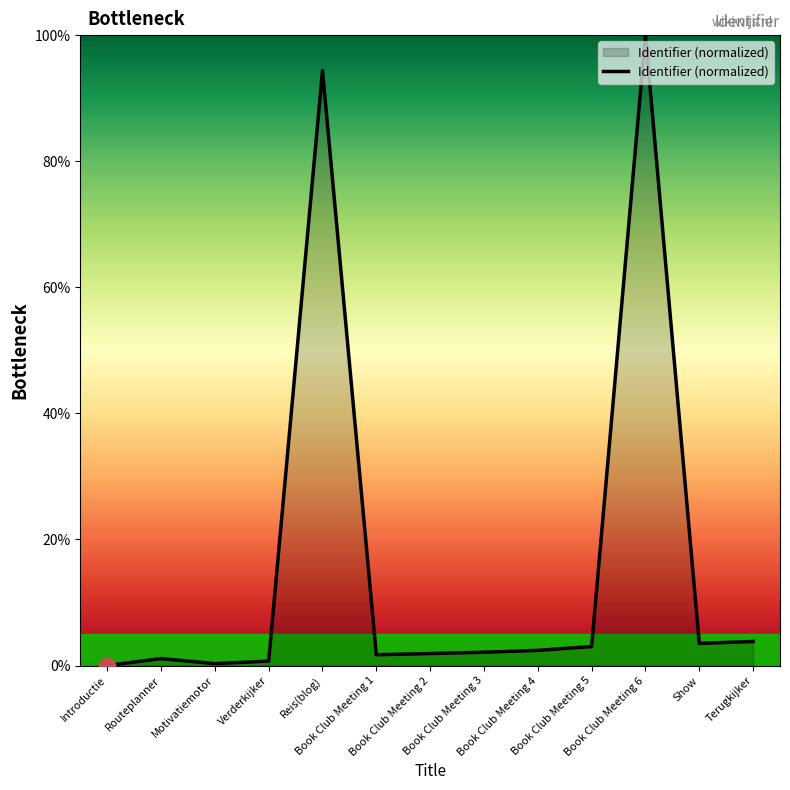

What is the greatest value displayed?

100.0